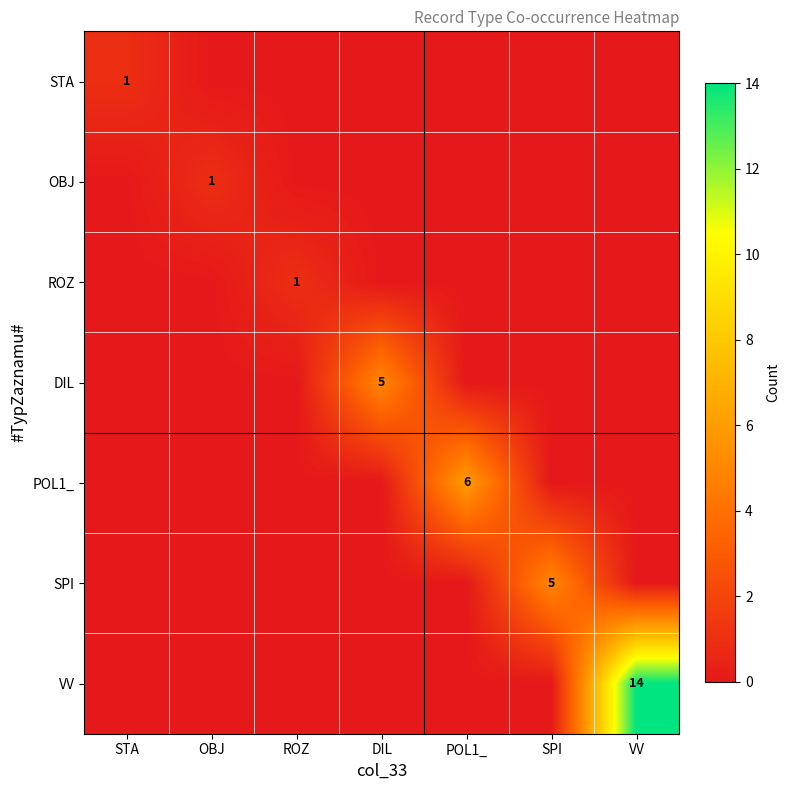

True or false: DIL has a value of 5 at DIL.

True